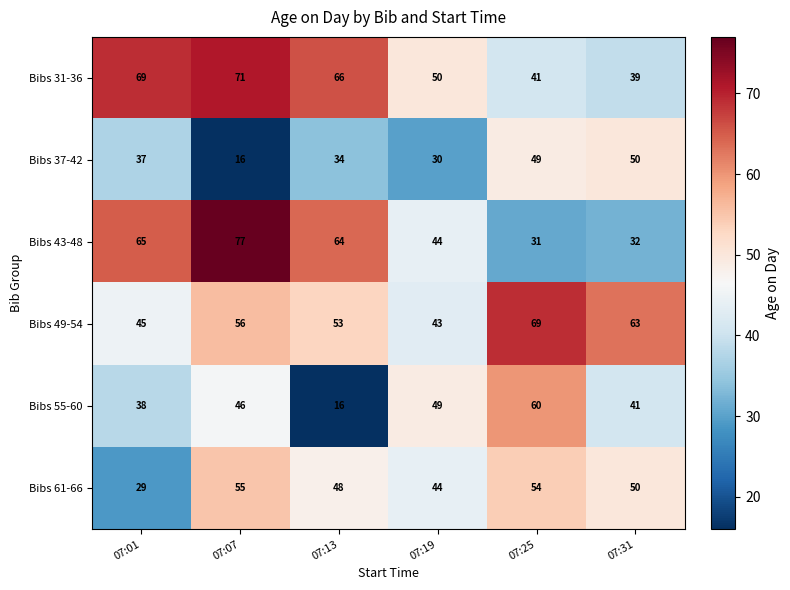

True or false: Bibs 61-66 has a value of 21 at 07:07.

False